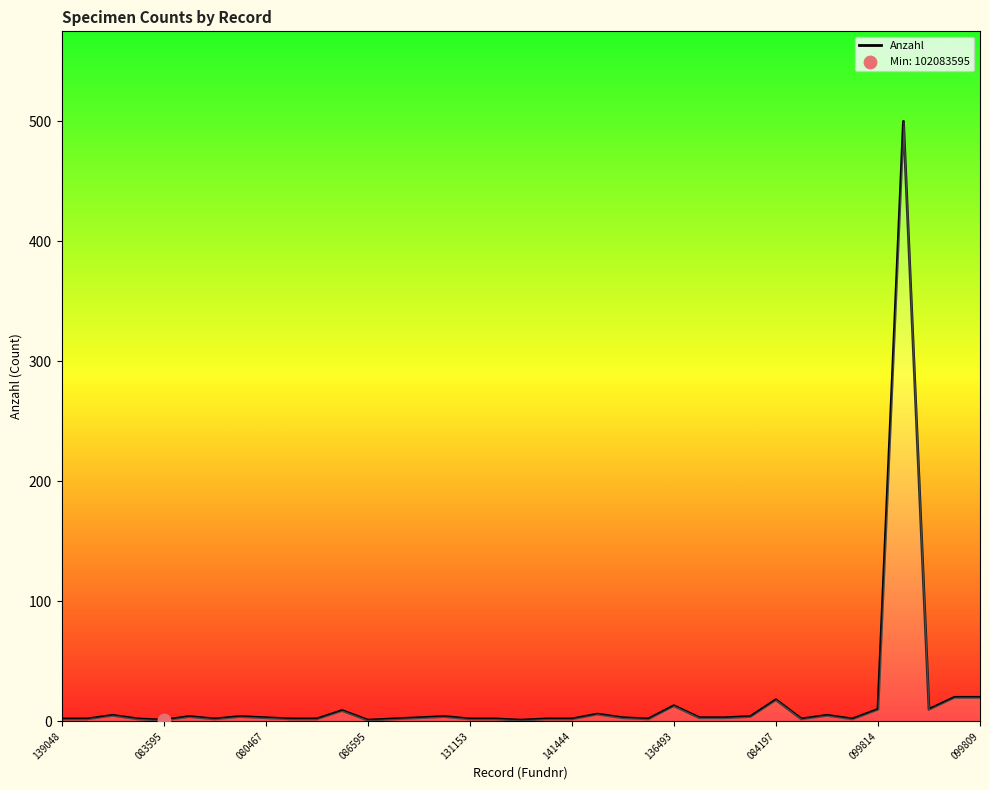

What is the greatest value displayed?

500